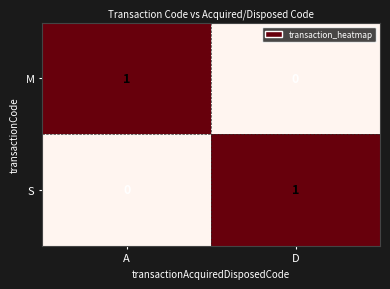

Is the value of S at D greater than the value of M at D?

Yes